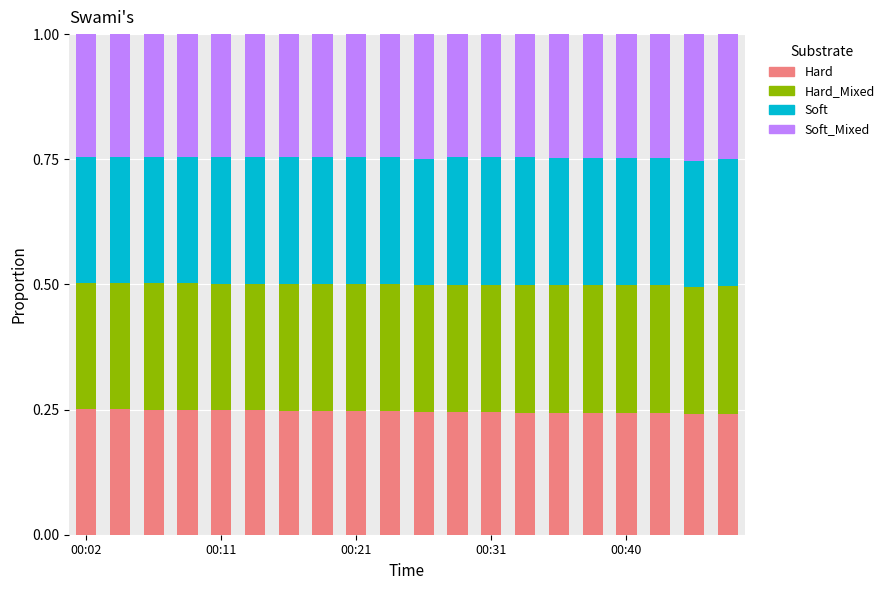

Which series has the largest total across all categories?

Hard_Mixed